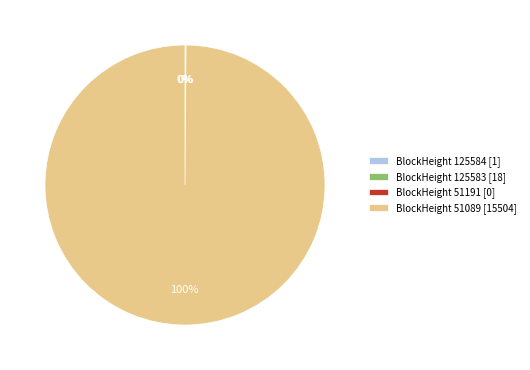

Which slice represents more than half of the pie?

BlockHeight 51089 [15504]